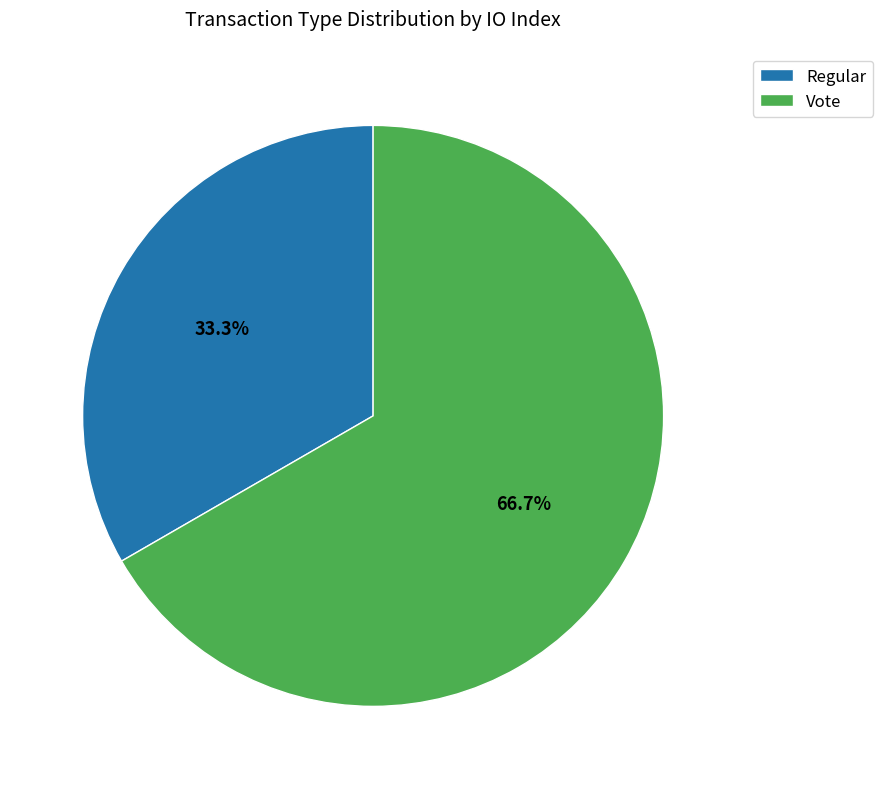

To the nearest percent, what is the combined percentage of Regular and Vote?

100%